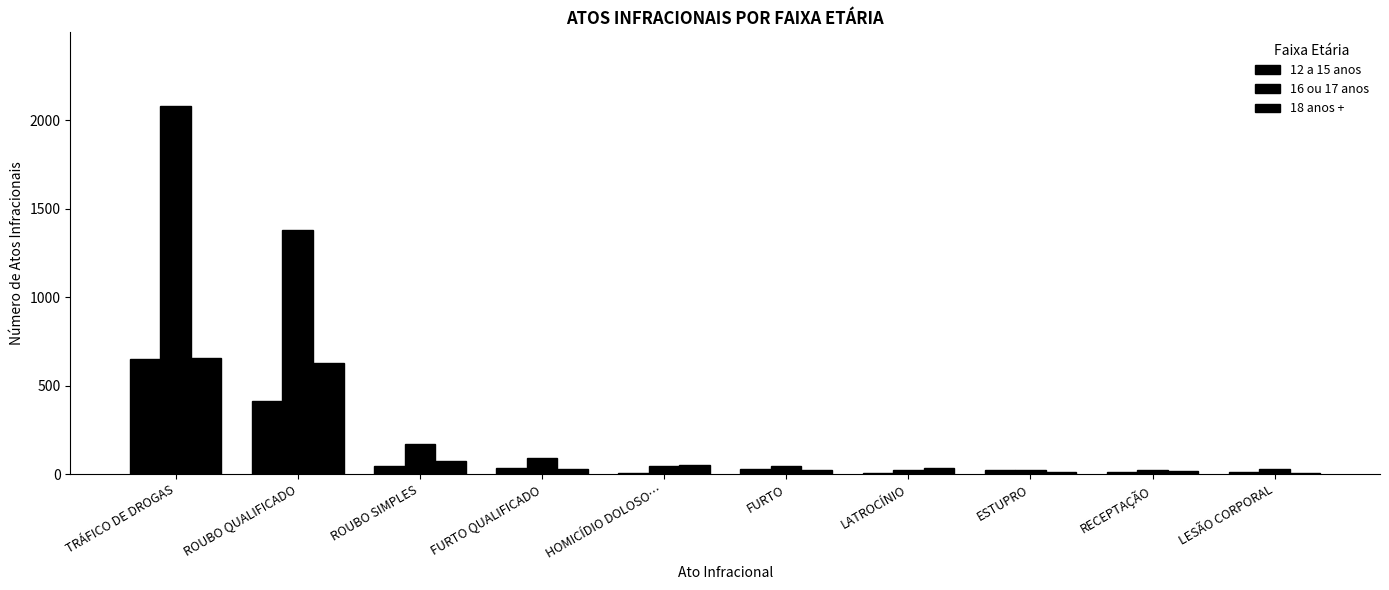

Rank the categories by 12 a 15 anos value from lowest to highest.

HOMICÍDIO DOLOSO…, LATROCÍNIO, LESÃO CORPORAL, RECEPTAÇÃO, ESTUPRO, FURTO, FURTO QUALIFICADO, ROUBO SIMPLES, ROUBO QUALIFICADO, TRÁFICO DE DROGAS